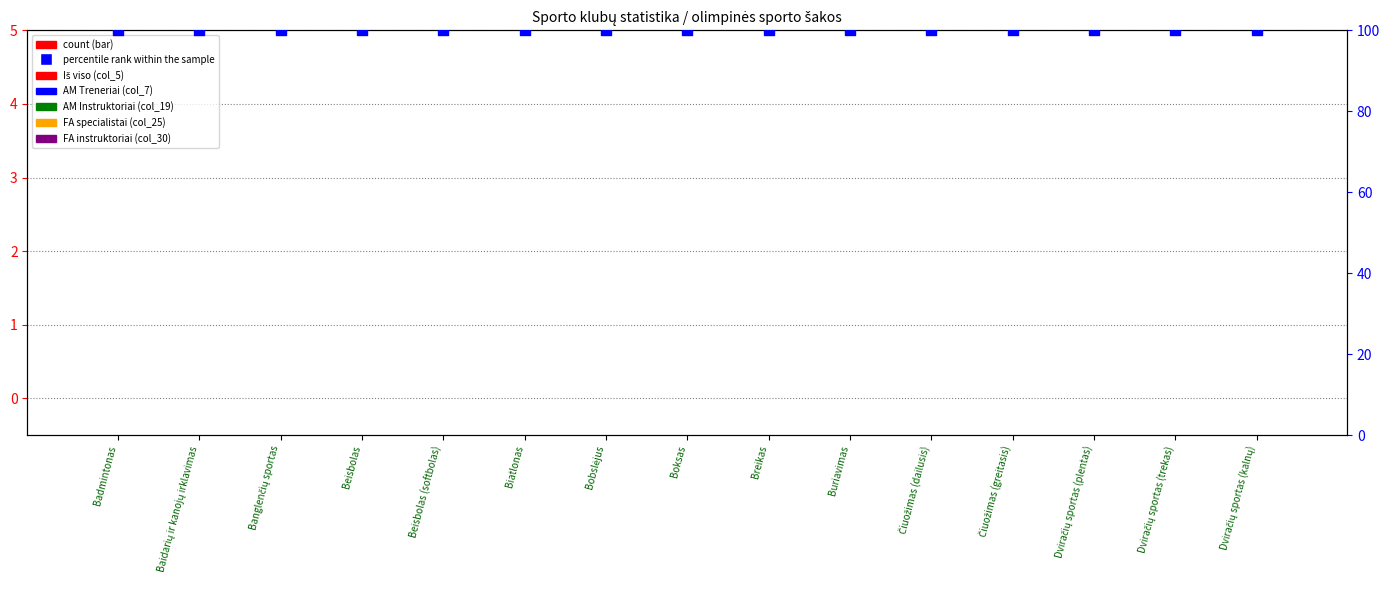

Is the value of Iš viso (col_5) at Beisbolas (softbolas) greater than the value of AM Instruktoriai (col_19) at Breikas?

No